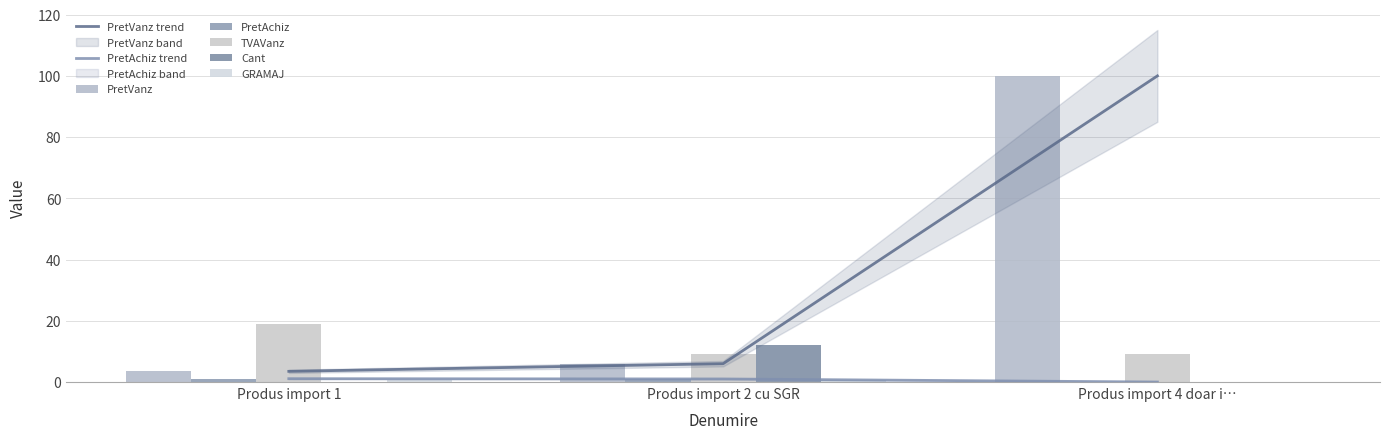

Which series has the widest spread of values?

PretVanz